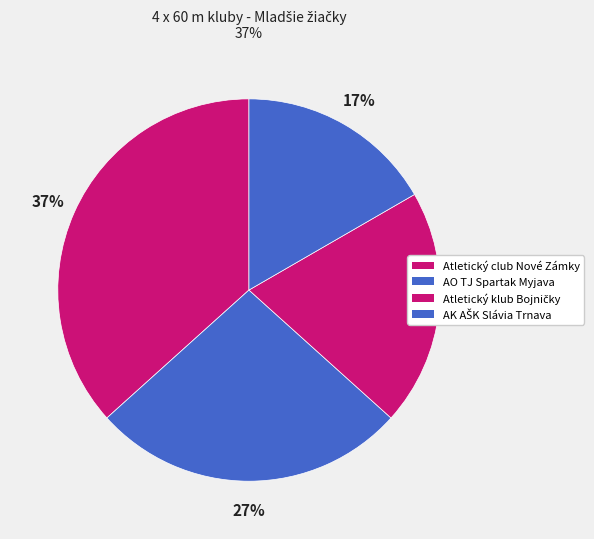

Is there any slice that represents more than half of the pie?

No